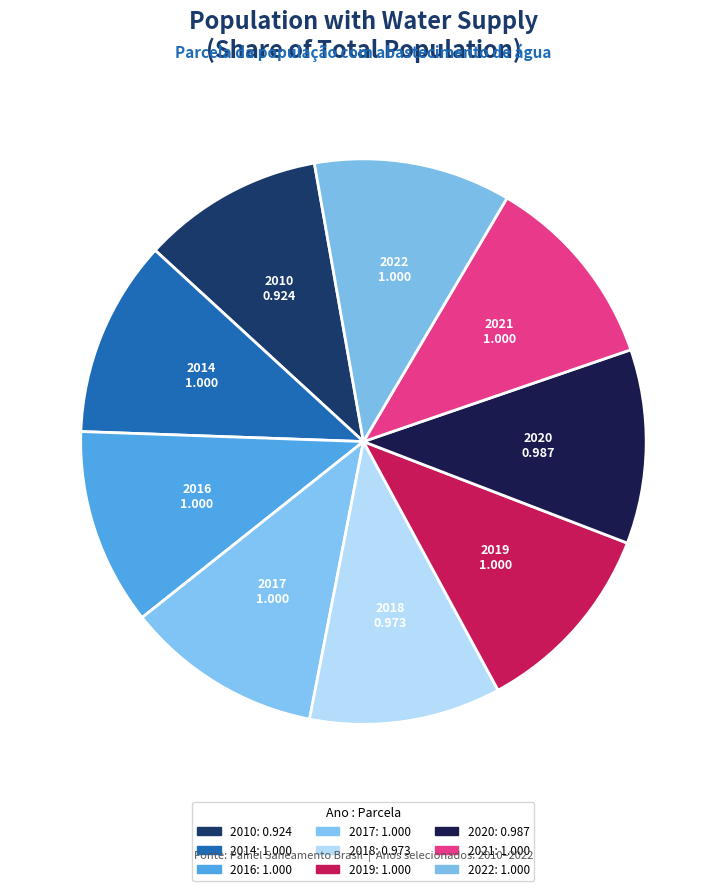

How much of the chart is everything except 2016?

88.7%